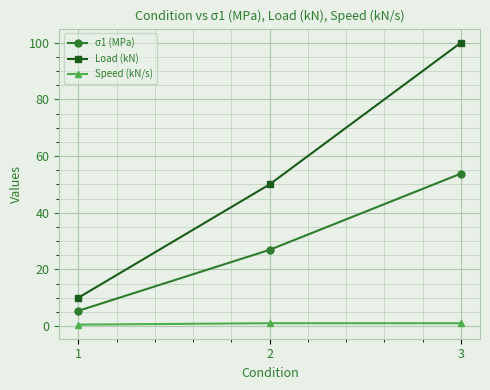

List the series in order of their overall mean, highest first.

Load (kN), σ1 (MPa), Speed (kN/s)